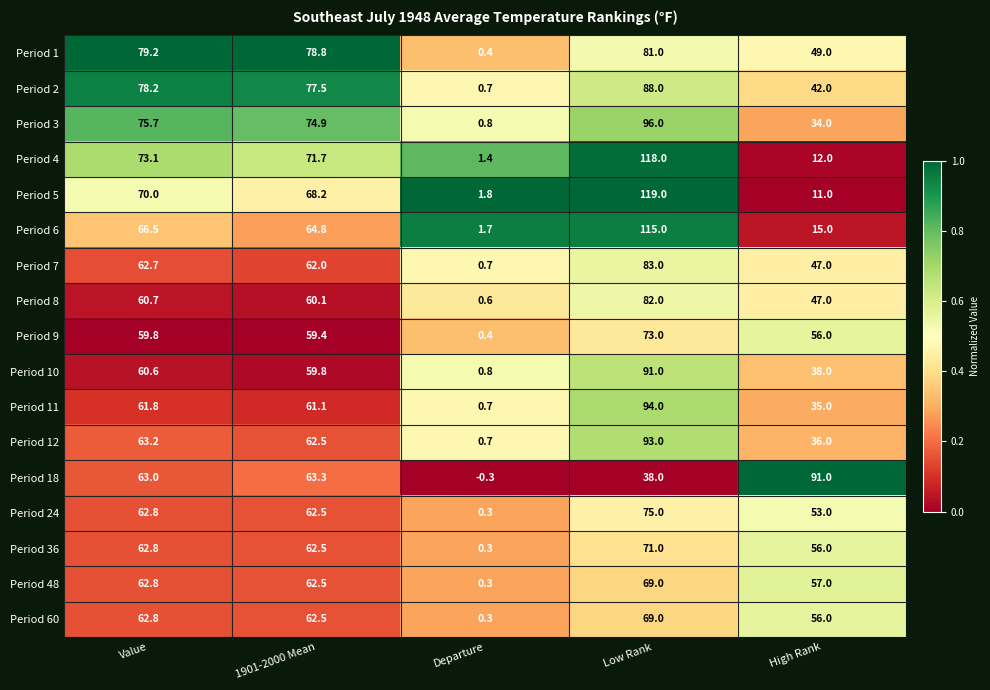

The value of Period 3 at 1901-2000 Mean is 74.9. True or false?

True